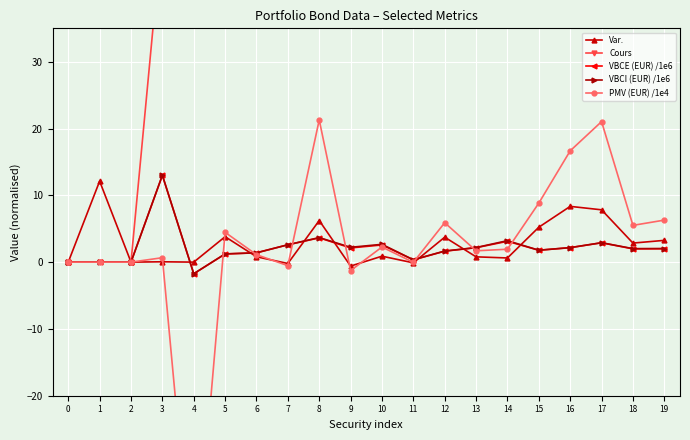

What is the sum of the VBCE (EUR) /1e6 values at 3 and 19?

15.0